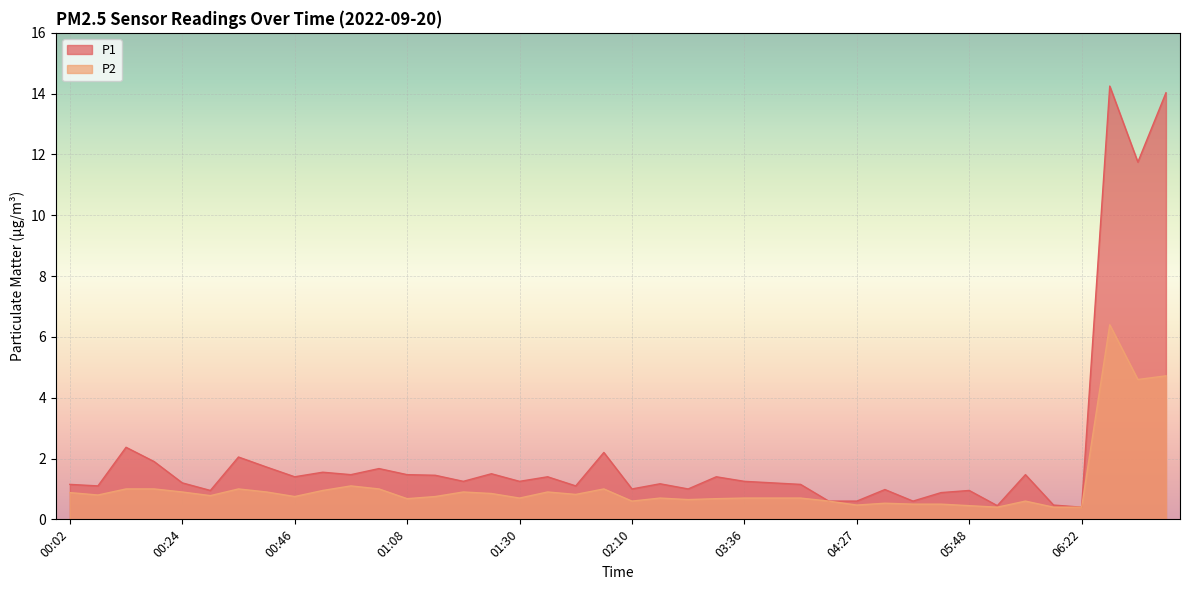

True or false: P1 has a value of 14.0 at 06:50.

True